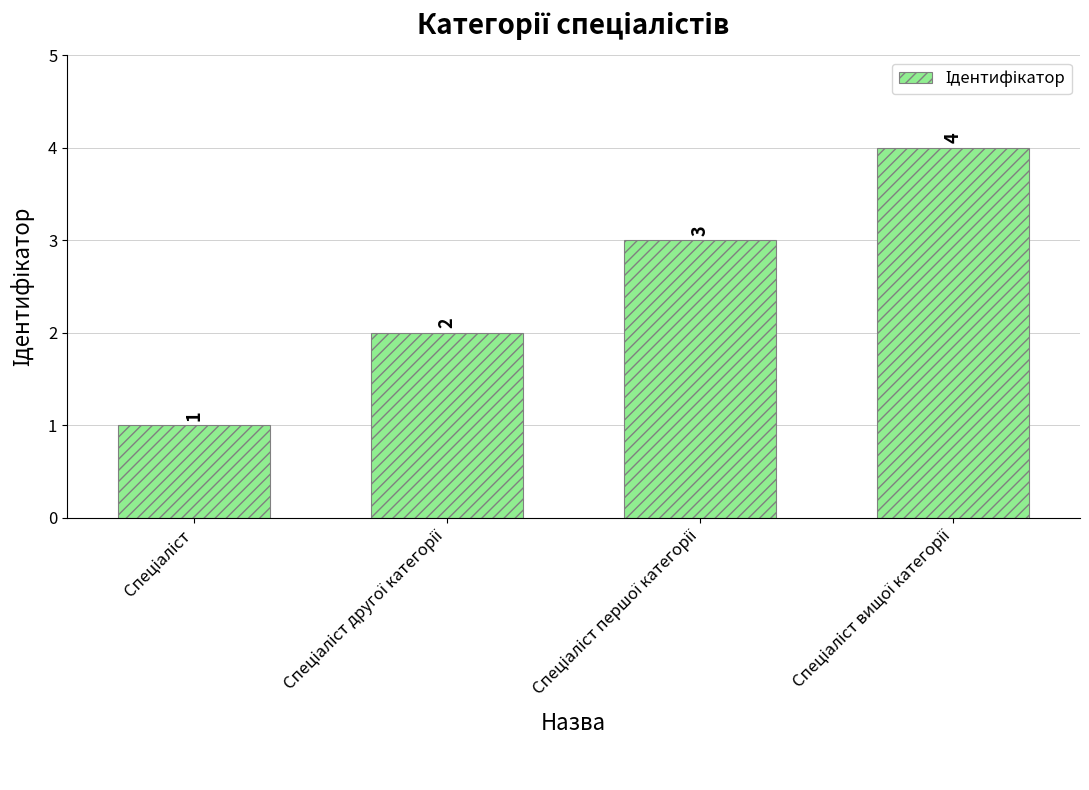

What is the sum of all values?

10